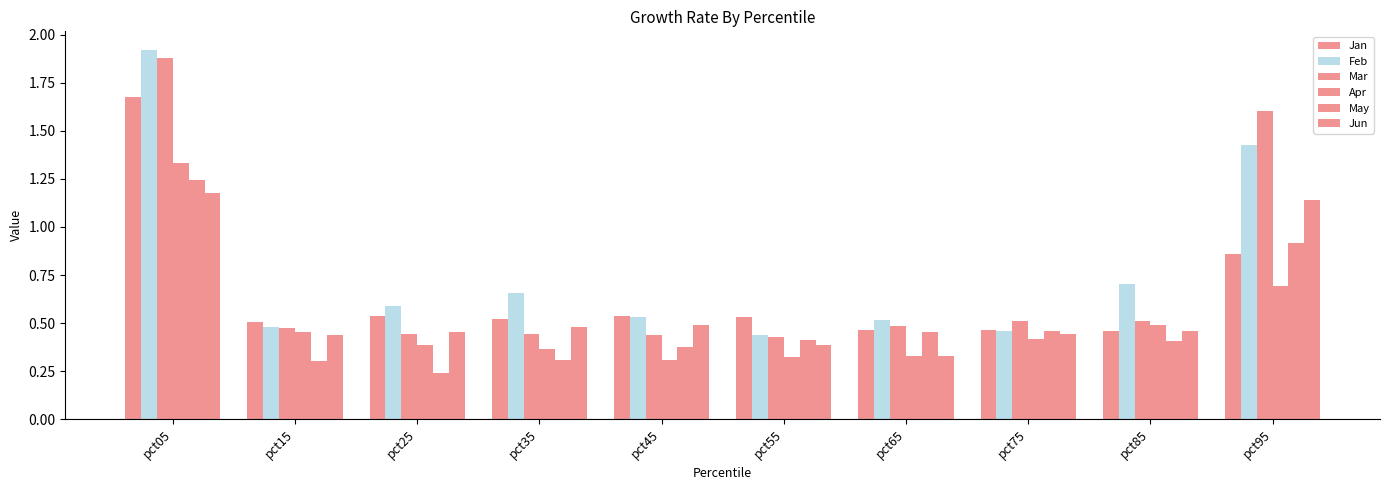

At which category does the chart reach its peak across all series?

pct05